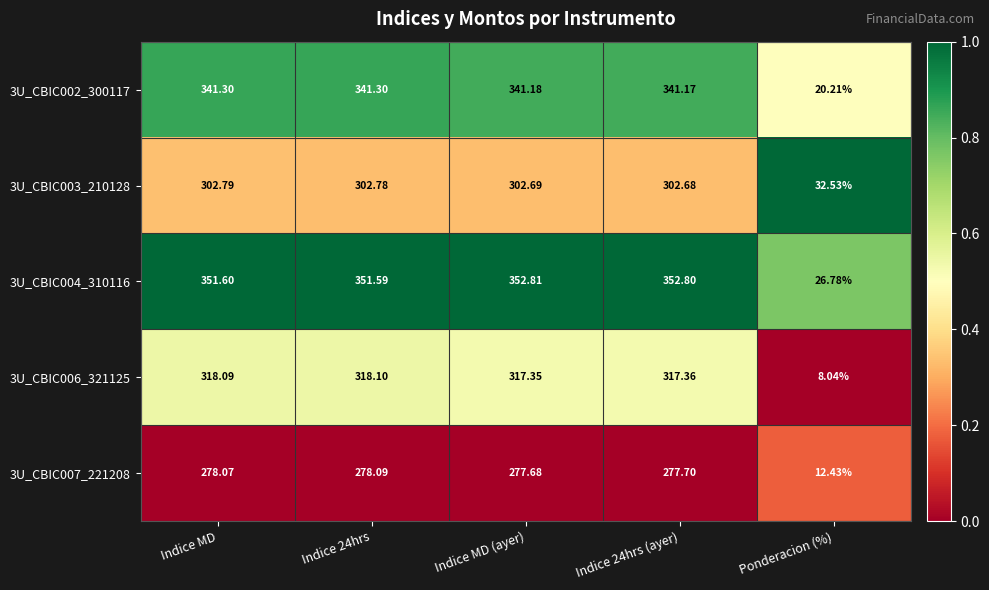

At Indice MD, list the series in order from largest to smallest.

3U_CBIC004_310116, 3U_CBIC002_300117, 3U_CBIC006_321125, 3U_CBIC003_210128, 3U_CBIC007_221208